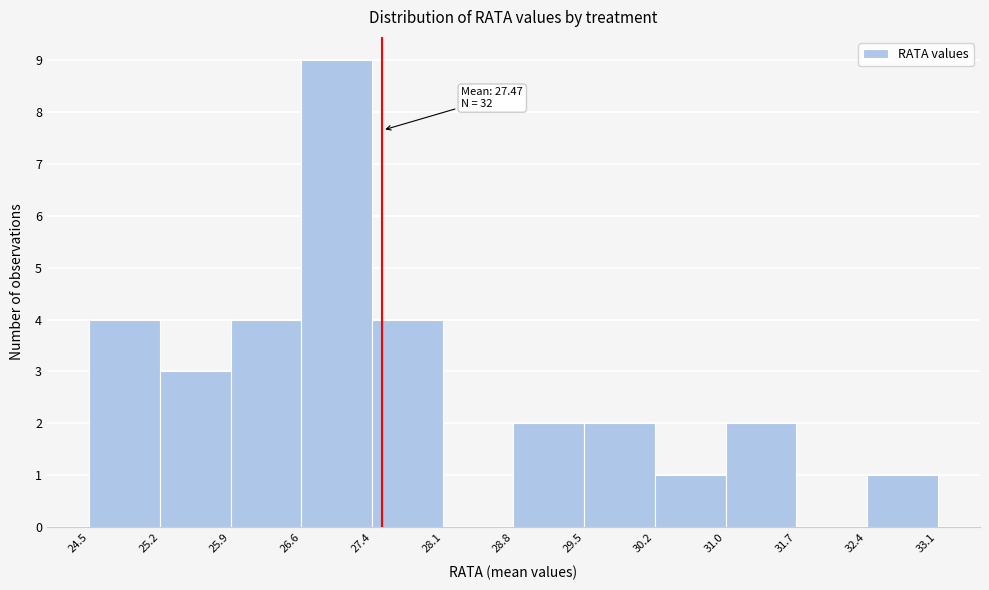

Over which range of the x-axis is the bar tallest?

26.6 to 27.4